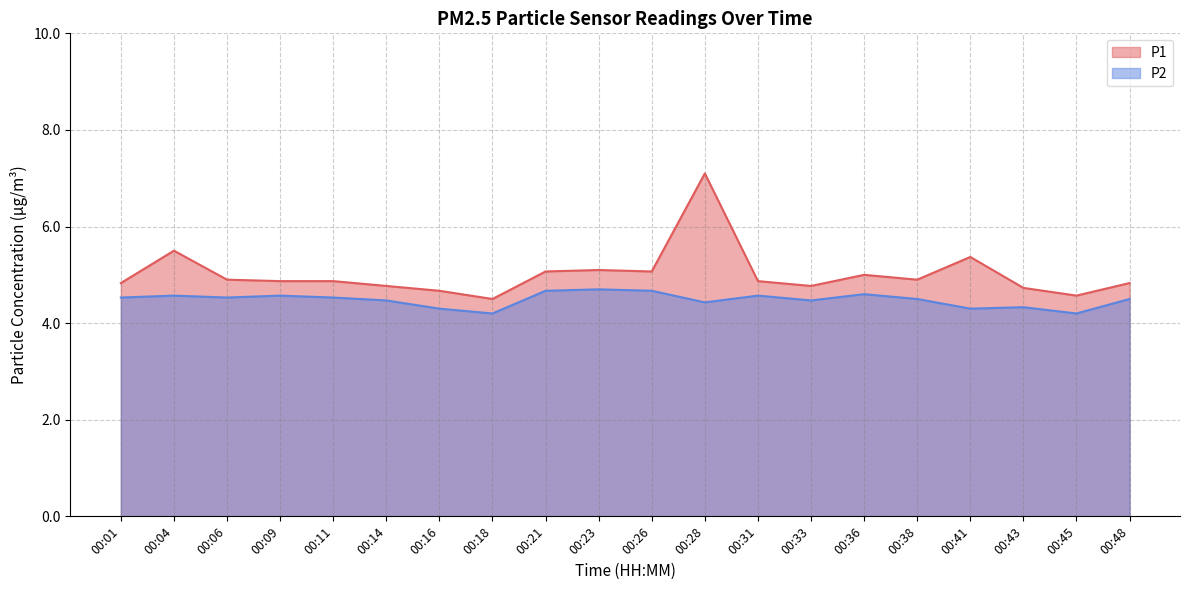

Where is P2 nearest to the value 4?

00:18